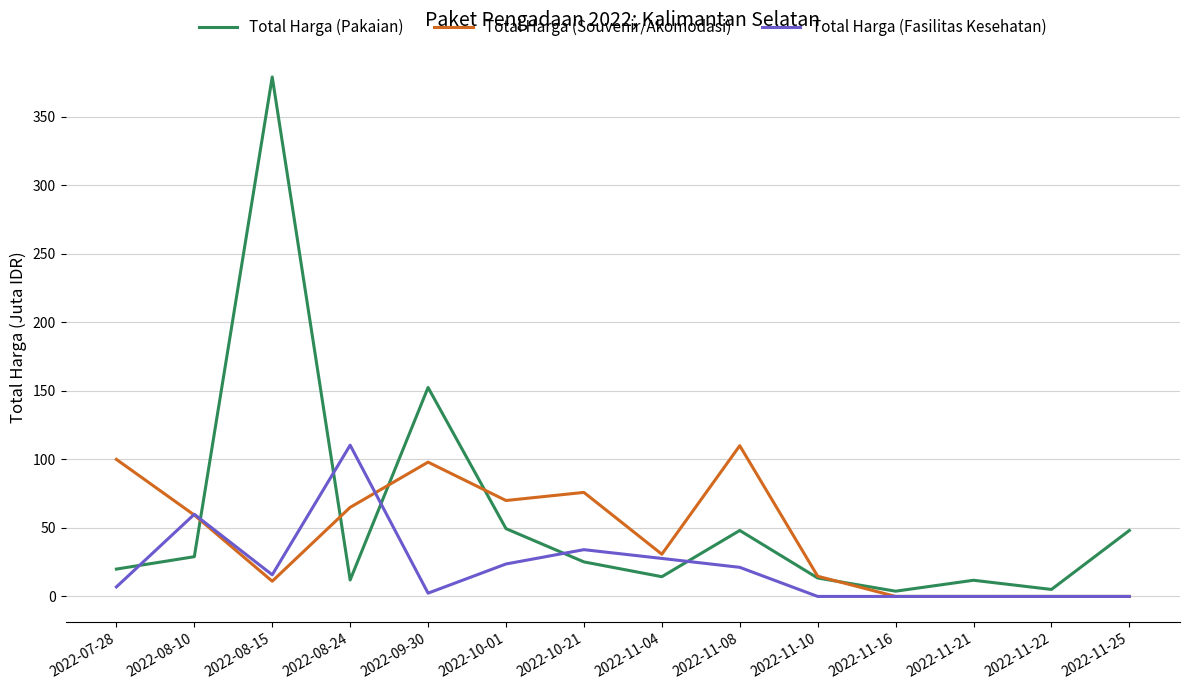

Which label corresponds to the largest value in the chart?

2022-08-15